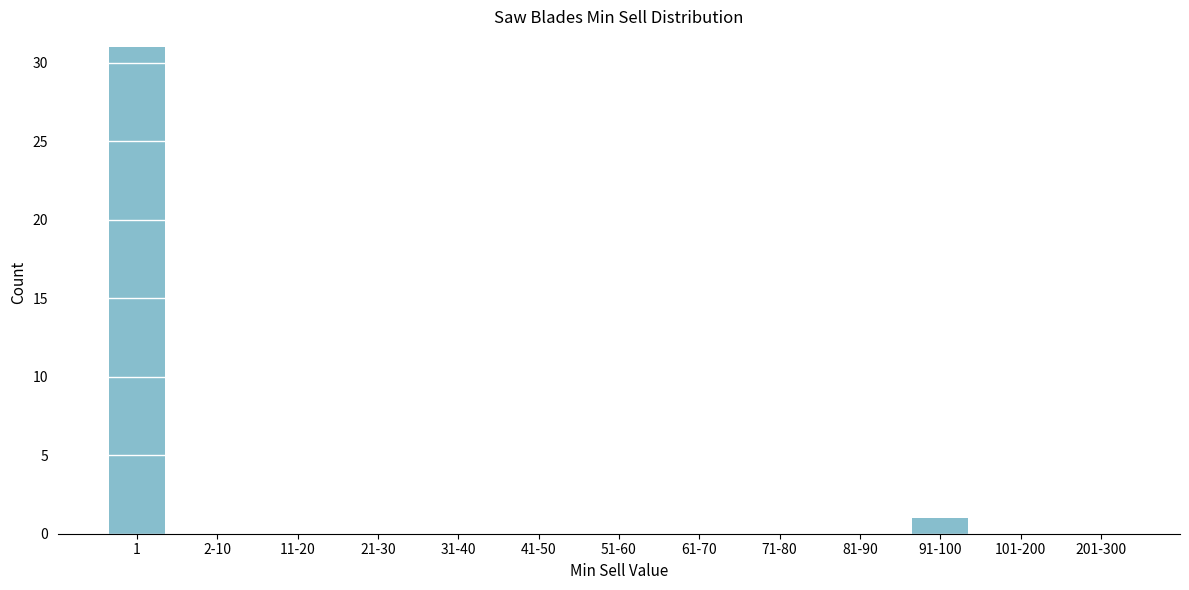

Reading left to right, extract all data points from this chart.

1=31	2-10=0	11-20=0	21-30=0	31-40=0	41-50=0	51-60=0	61-70=0	71-80=0	81-90=0	91-100=1	101-200=0	201-300=0